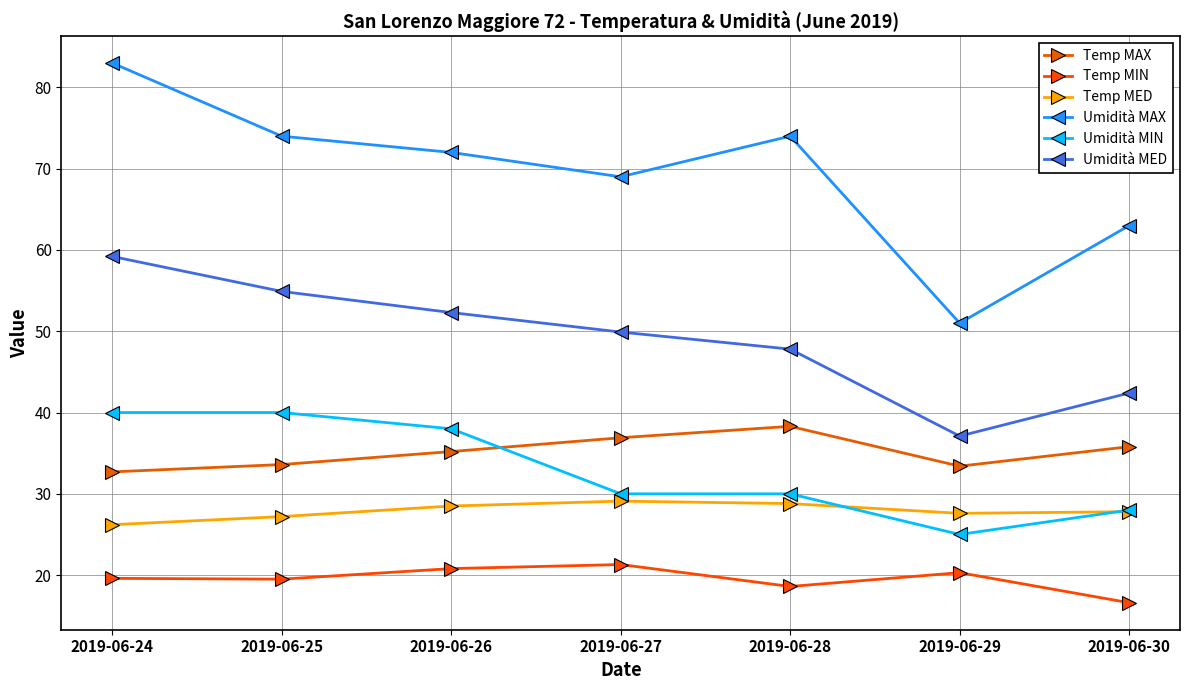

Rank the series at 2019-06-28 from lowest to highest value.

Temp MIN, Temp MED, Umidità MIN, Temp MAX, Umidità MED, Umidità MAX